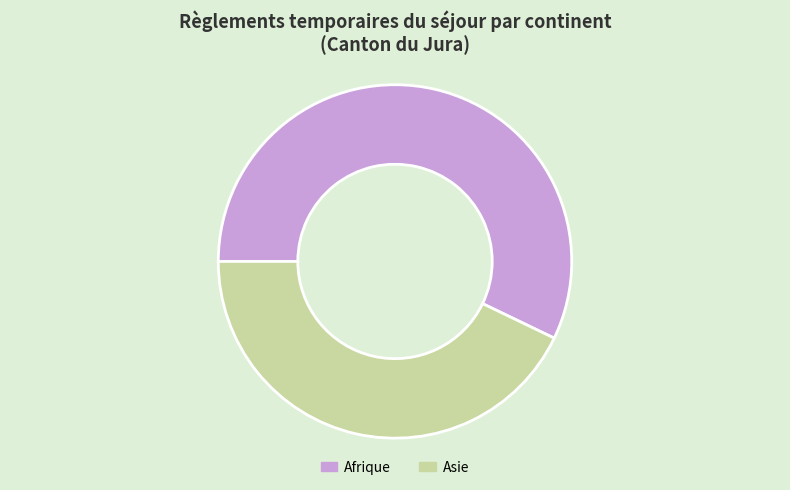

How many segments does this pie chart have?

2